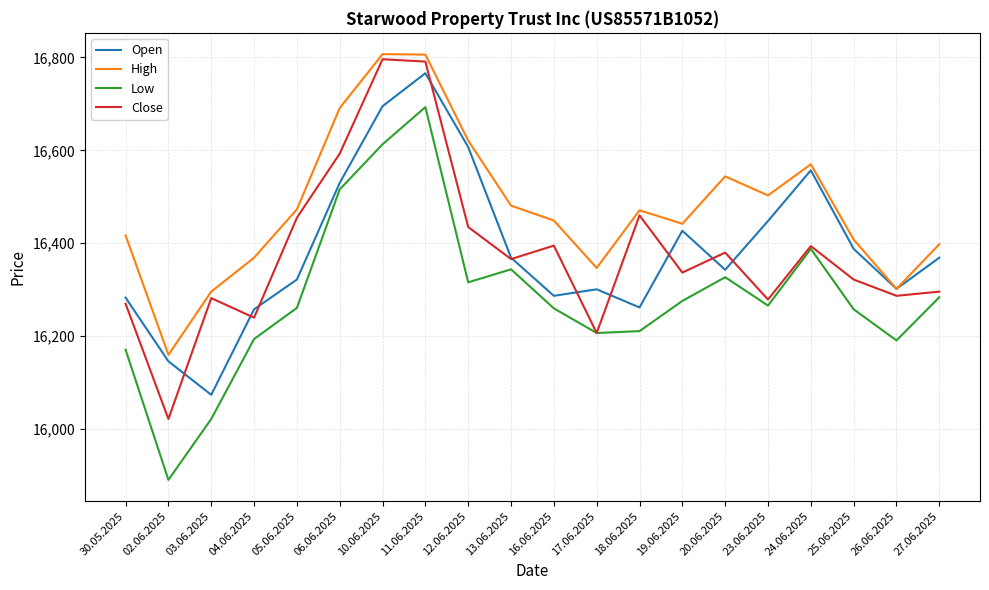

True or false: Open and Low cross at least once.

False